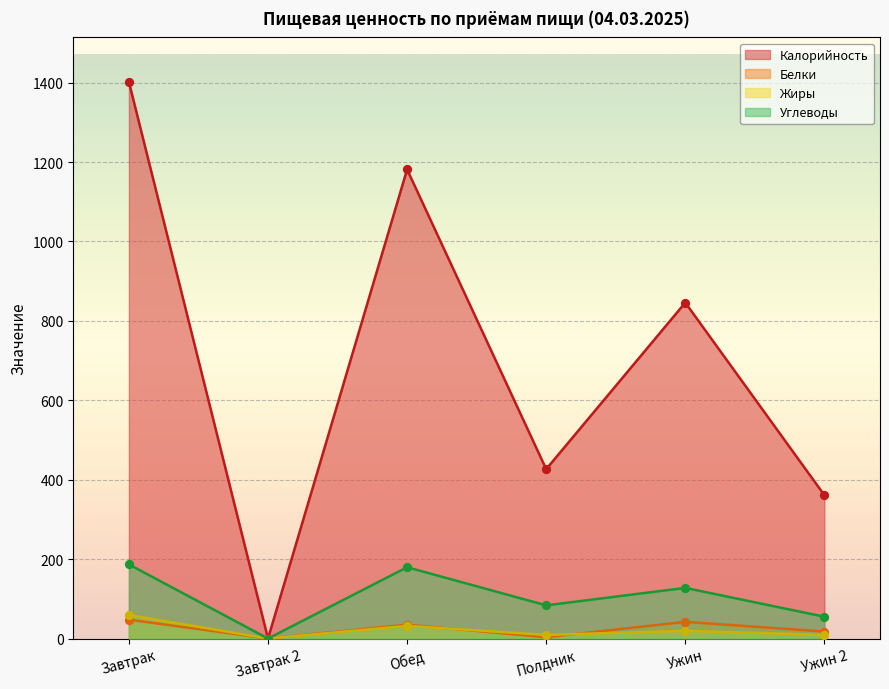

Which series has the largest Y range (max minus min)?

Калорийность